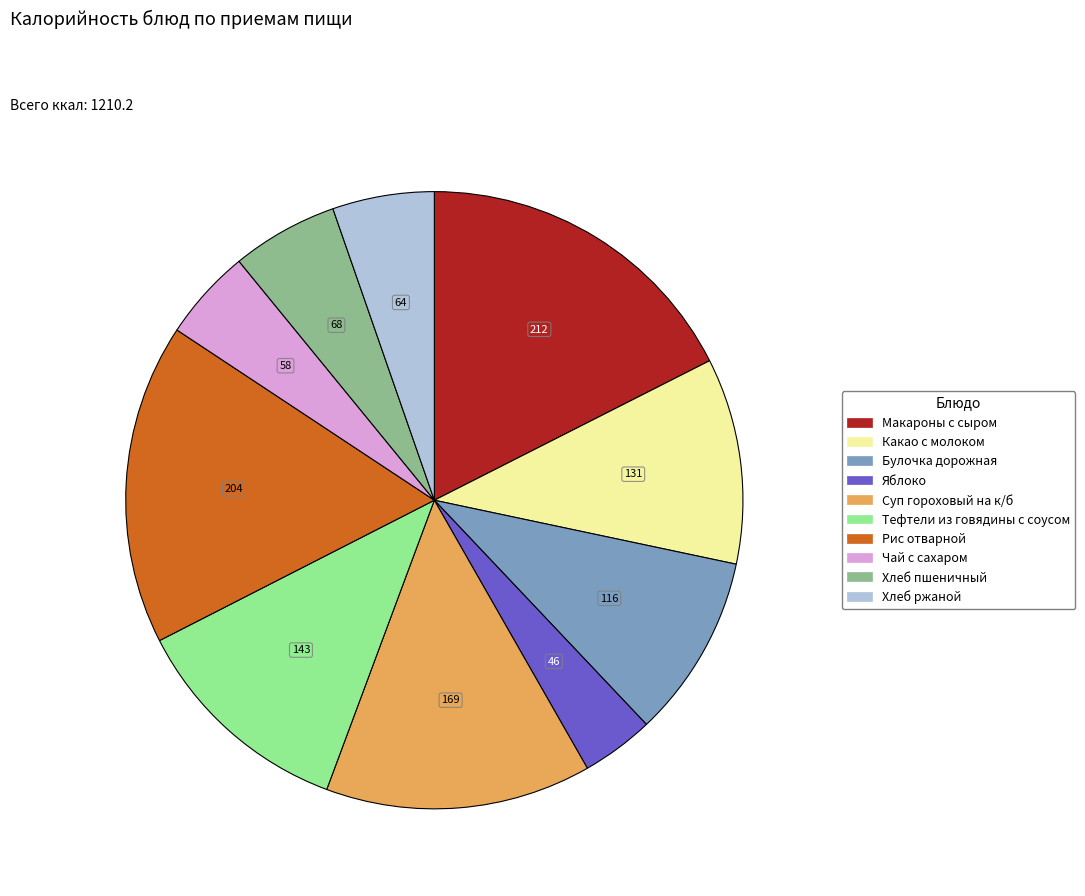

Count the number of slices in the pie.

10